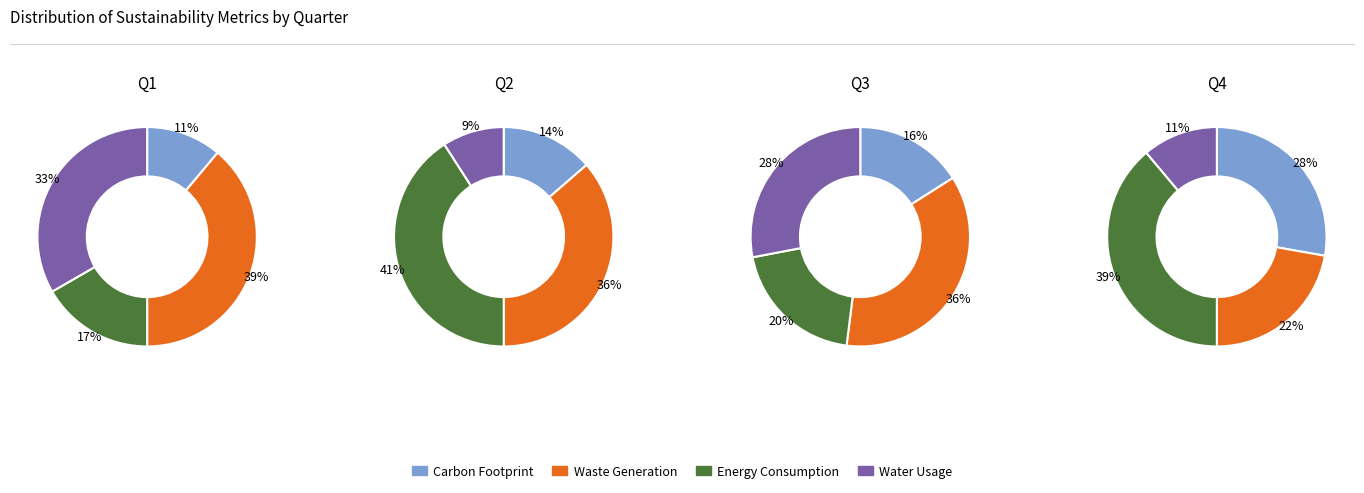

Is 2 the majority of the pie?

No